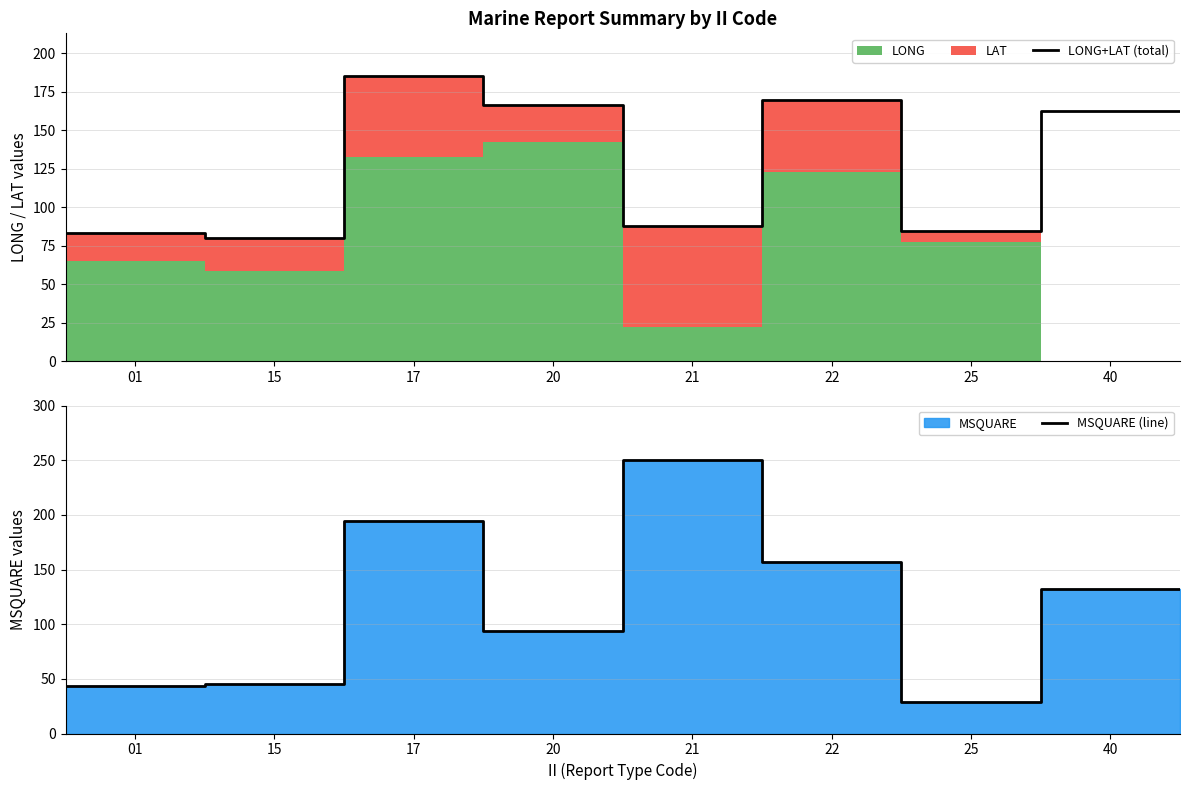

What is the value of the LONG+LAT (total) point at the 8th from the left?

162.5